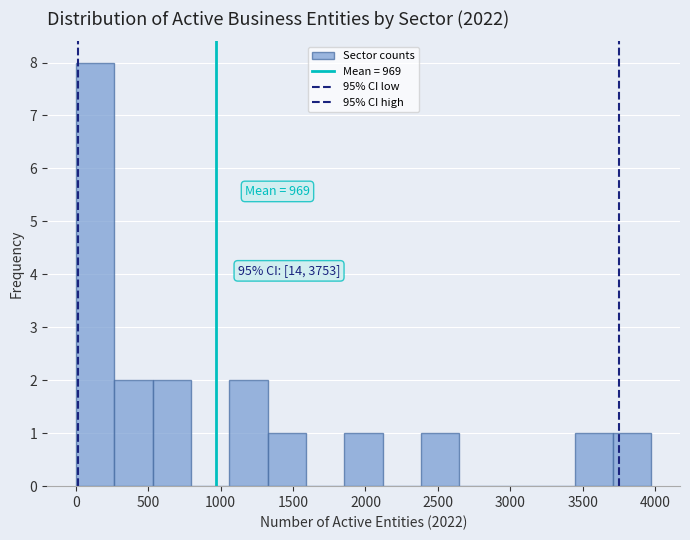

Which range on the x-axis has the tallest bar?

0 to 250